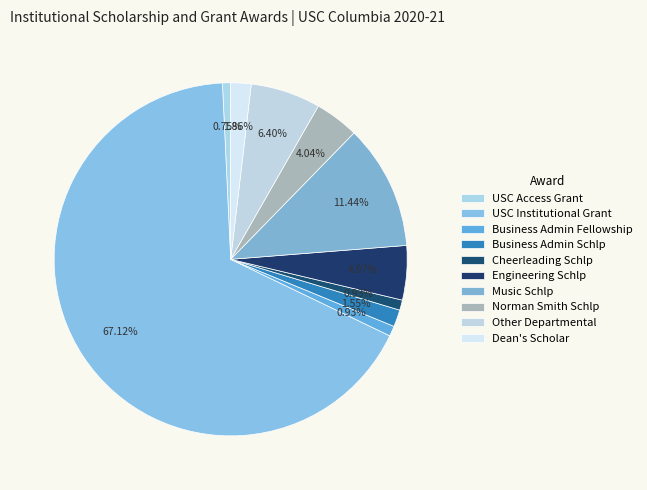

To the nearest percent, what portion does Other Departmental represent?

6%